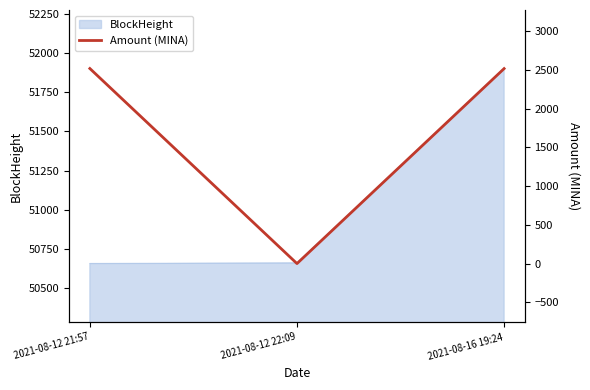

What position from the left is 2021-08-16 19:24?

3